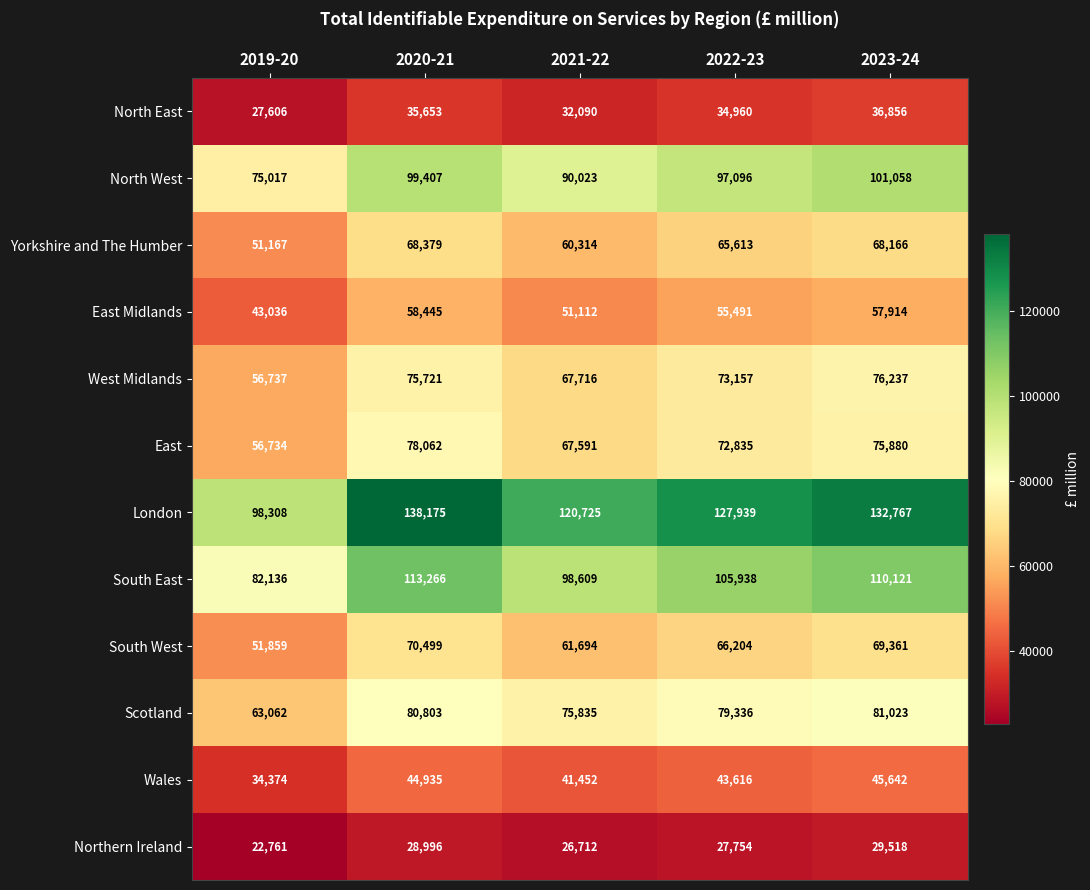

At which category is the sum across all series the highest?

2020-21